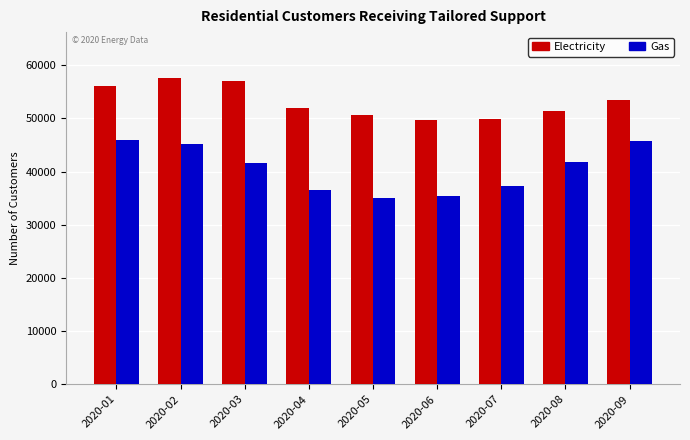

Count the number of data series in this chart.

2